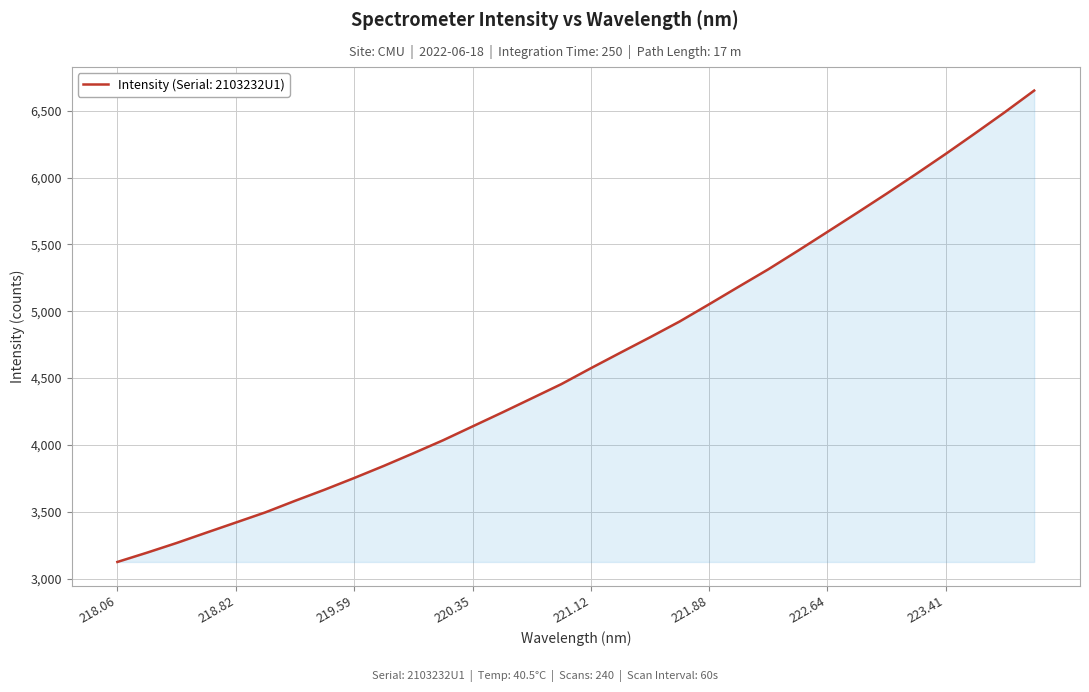

How many lines are shown in the chart?

1